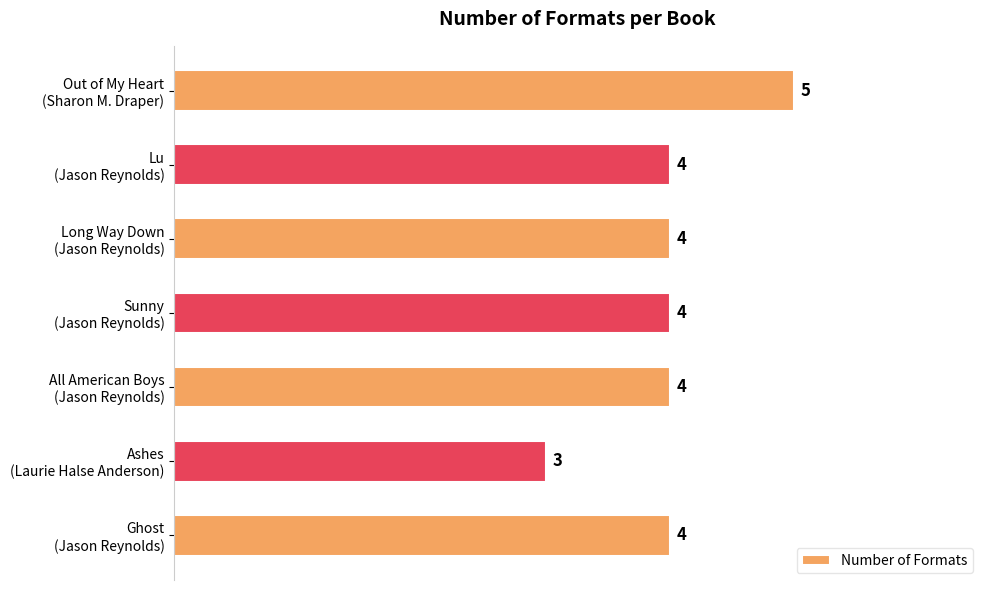

Reading top to bottom, list all the values displayed in this chart.

5	4	4	4	4	3	4